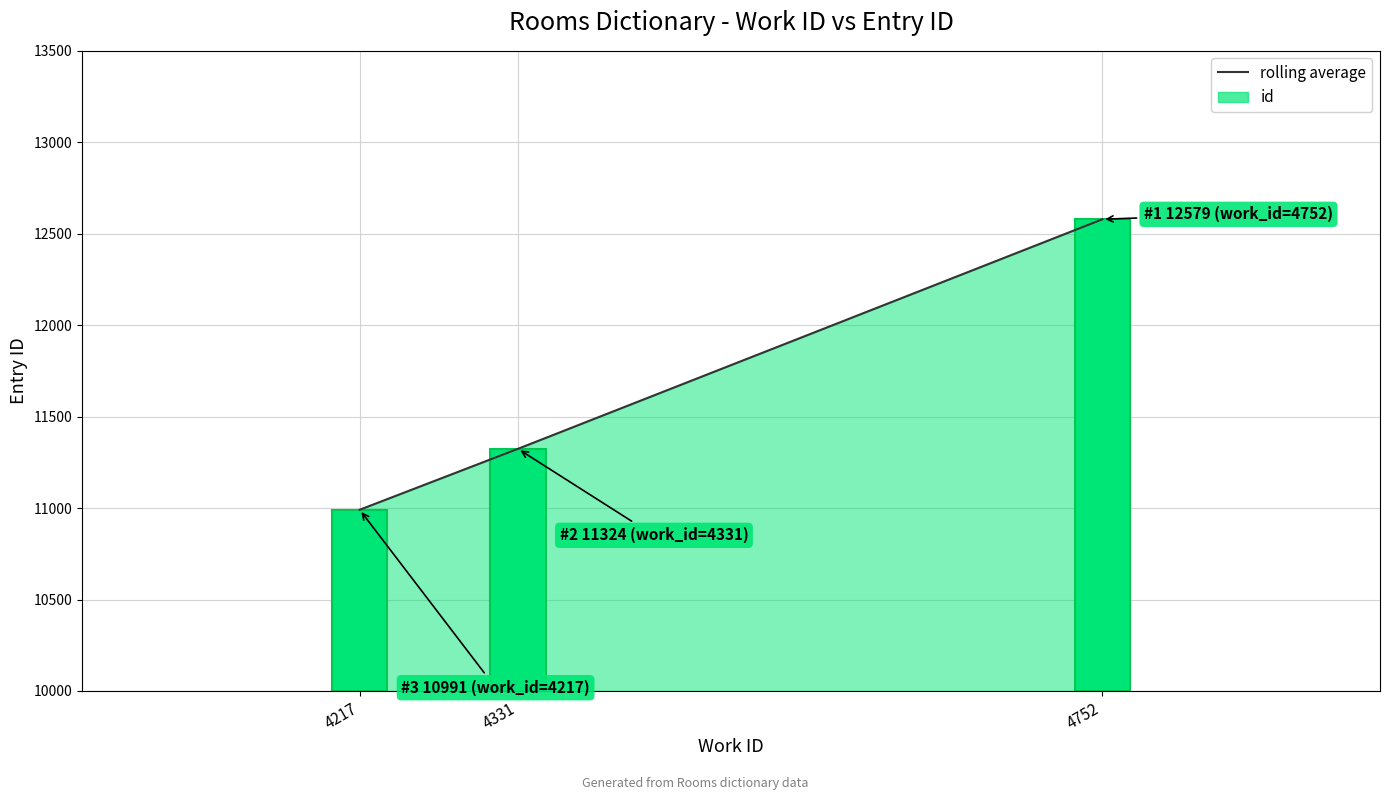

What is the sum of the values at 4752 and 4217?

23570